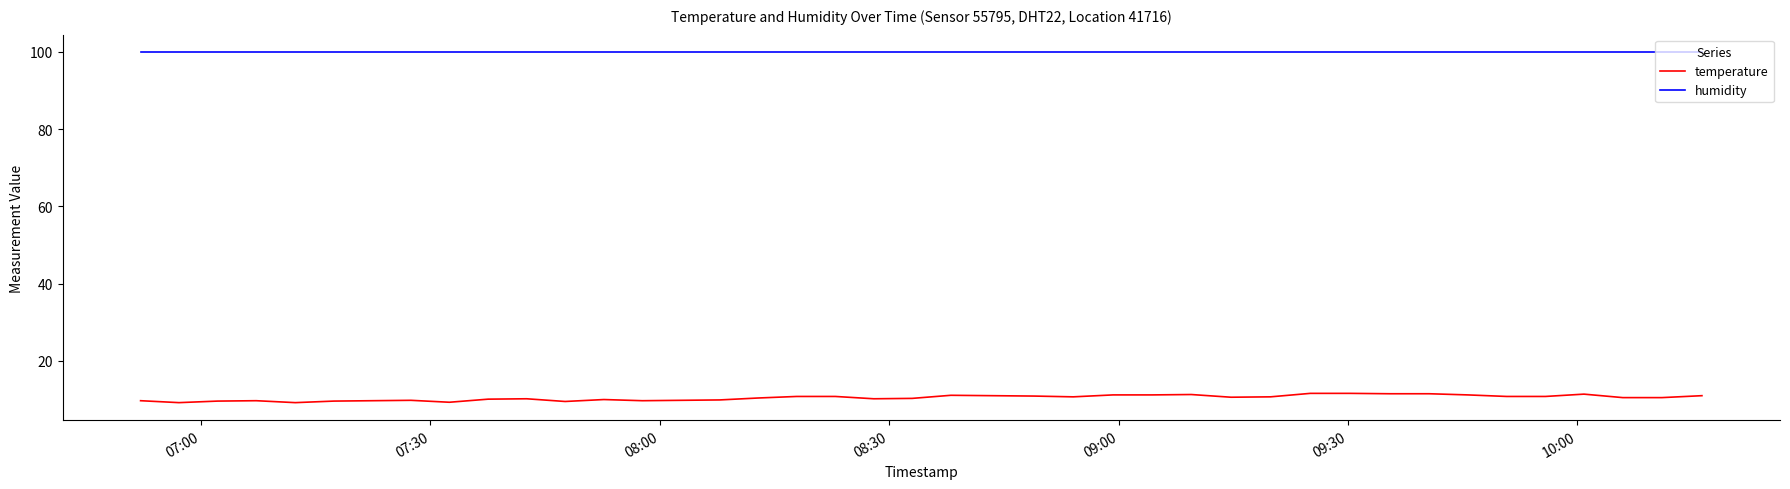

List the series in order of their overall mean, lowest first.

temperature, humidity